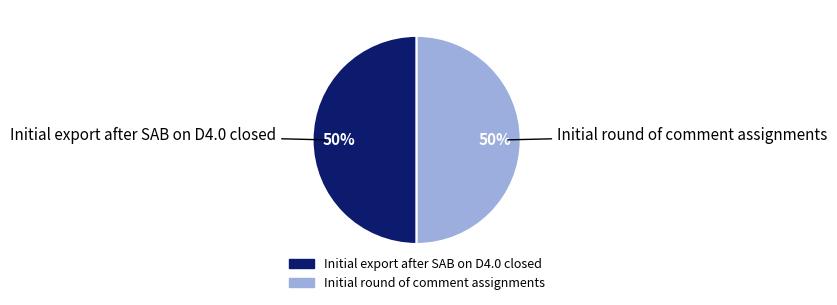

To the nearest percent, what is the combined percentage of Initial round of comment assignments and Initial export after SAB on D4.0 closed?

100%